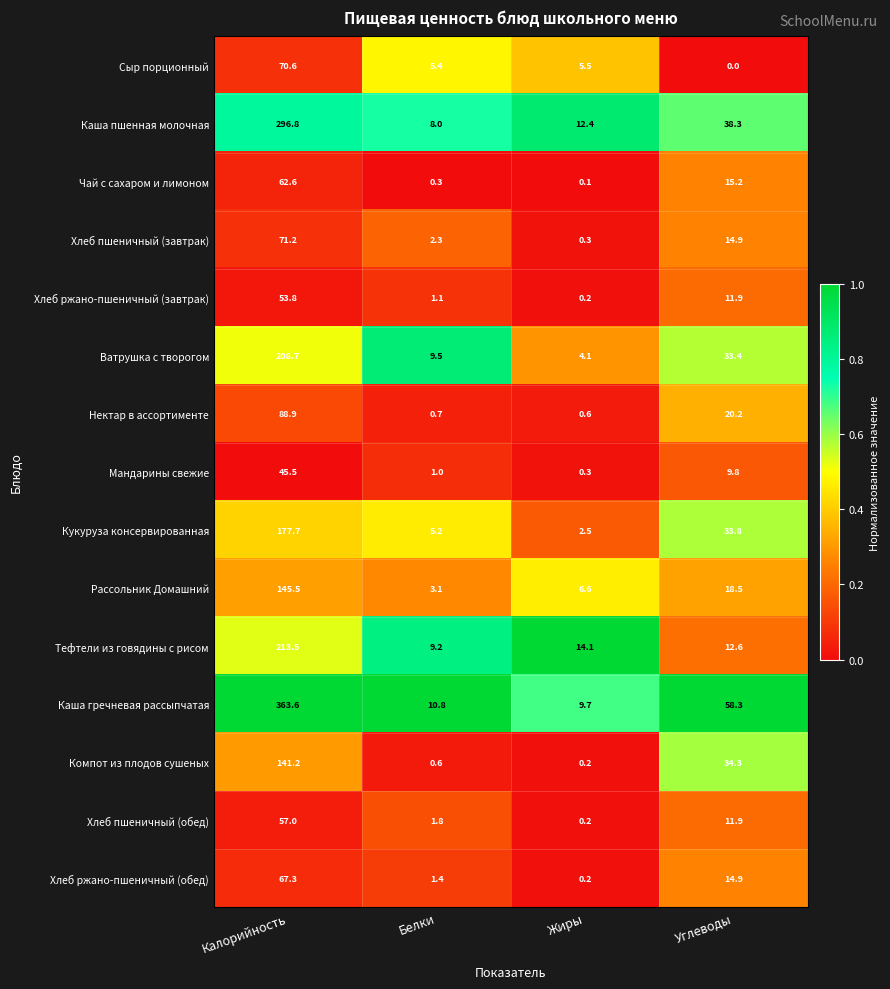

What is the lowest value of the Каша пшенная молочная series?

8.0